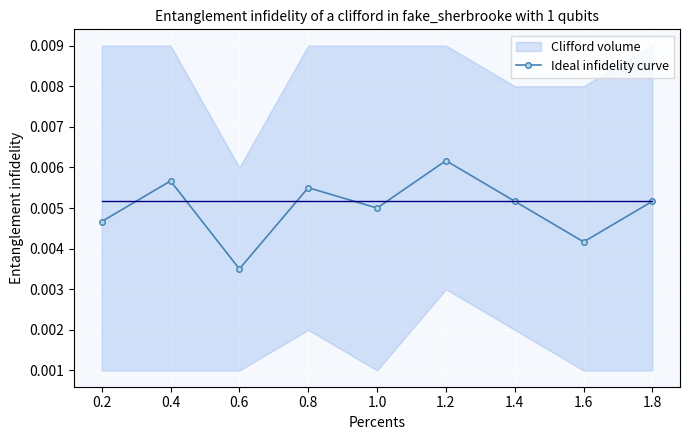

Count the Ideal infidelity curve values in the range 0 to 1.

9